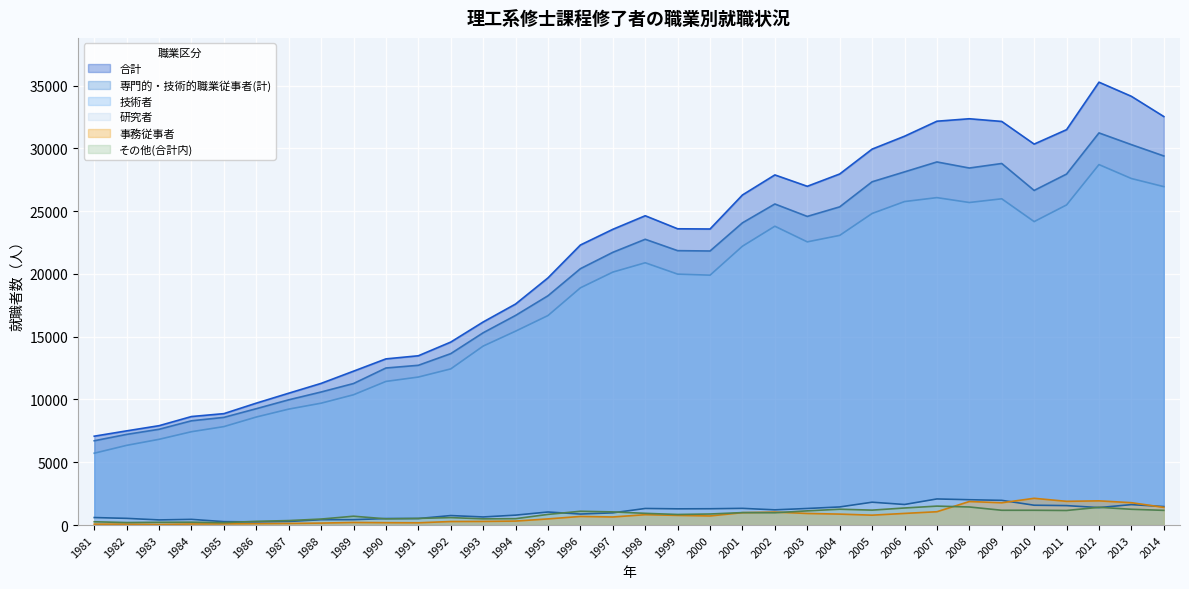

What is the sum of all 専門的・技術的職業従事者(計) values?

663998